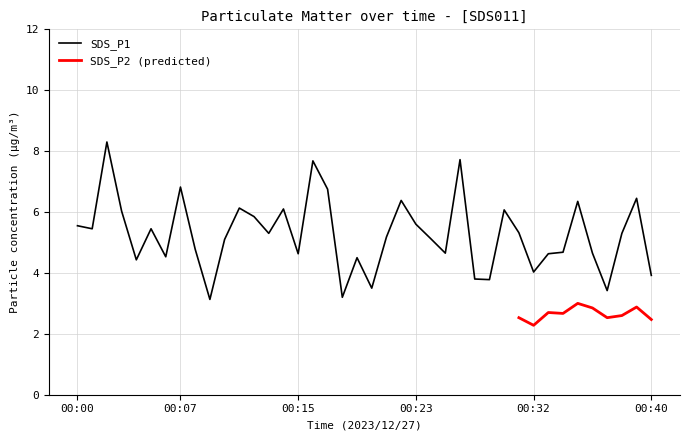

List the labels in order of value, smallest first.

00:09, 00:18, 00:37, 00:20, 00:28, 00:27, 00:40, 00:32, 00:04, 00:19, 00:06, 00:15, 00:33, 00:25, 00:36, 00:34, 00:08, 00:10, 00:24, 00:21, 00:13, 00:38, 00:30, 00:01, 00:05, 00:00, 00:23, 00:12, 00:03, 00:29, 00:14, 00:11, 00:35, 00:22, 00:39, 00:17, 00:07, 00:16, 00:26, 00:02